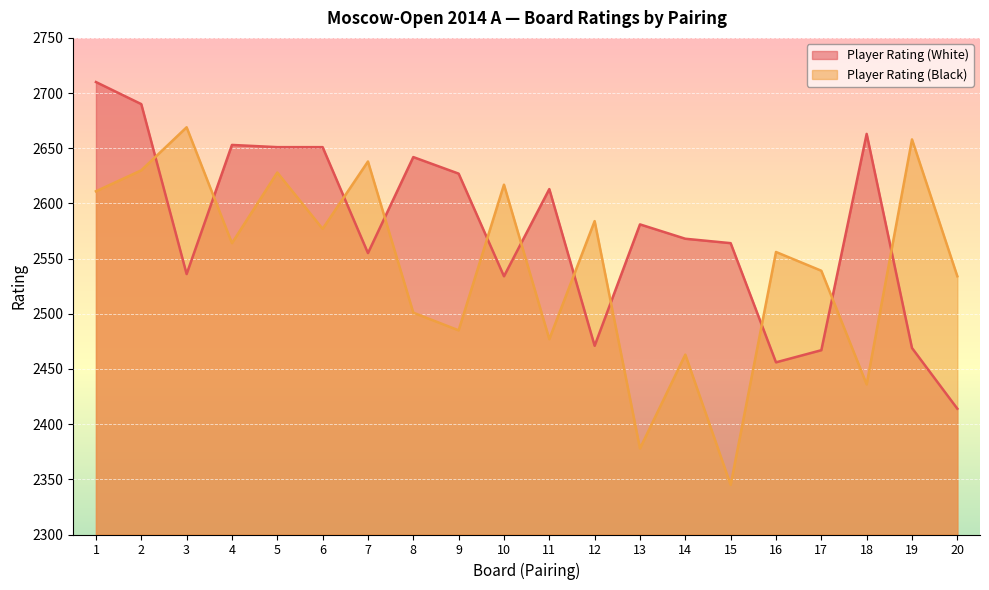

The value of Player Rating (Black) at 2 is 2630. True or false?

True